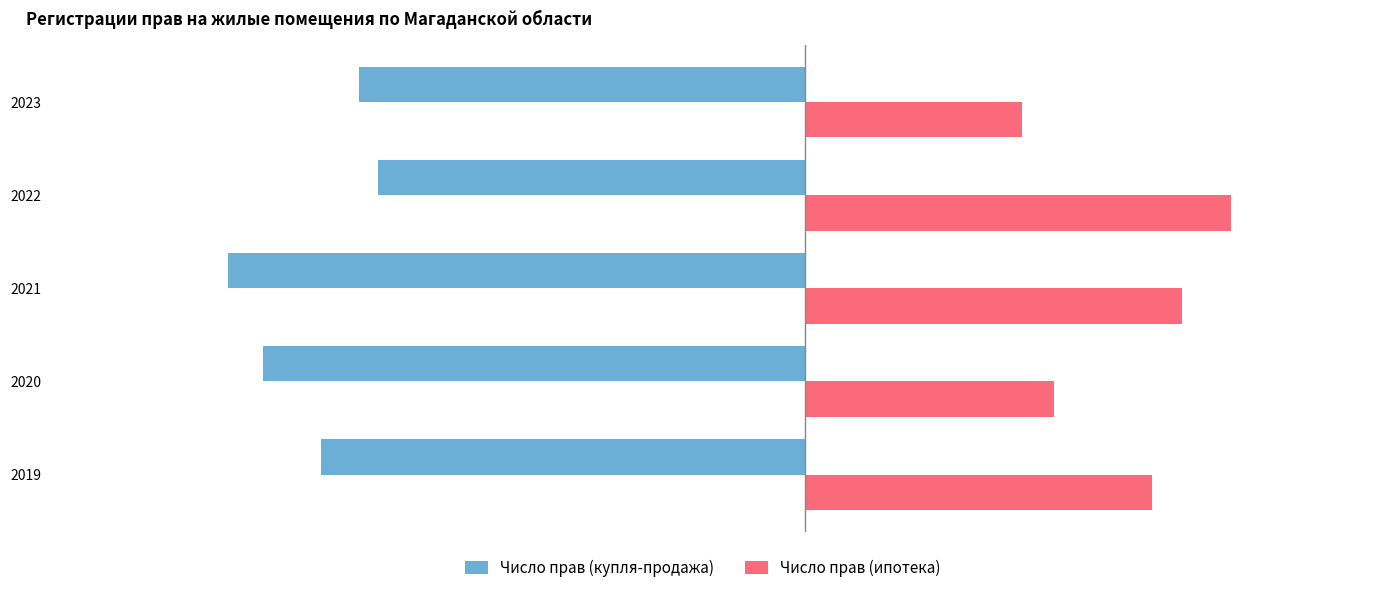

Where is Число прав (купля-продажа) nearest to the value -4281?

2019